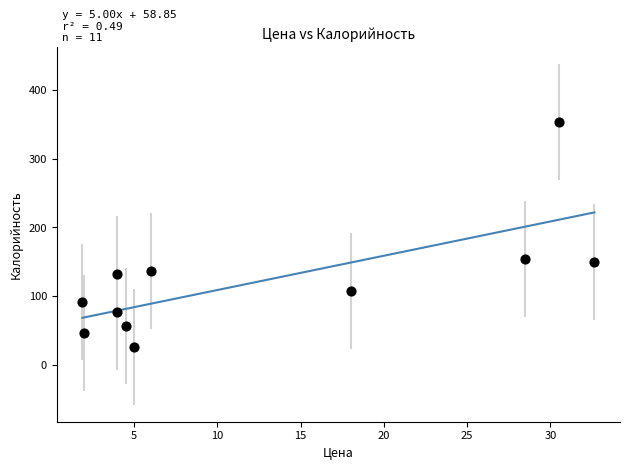

What is the average X value?

12.5